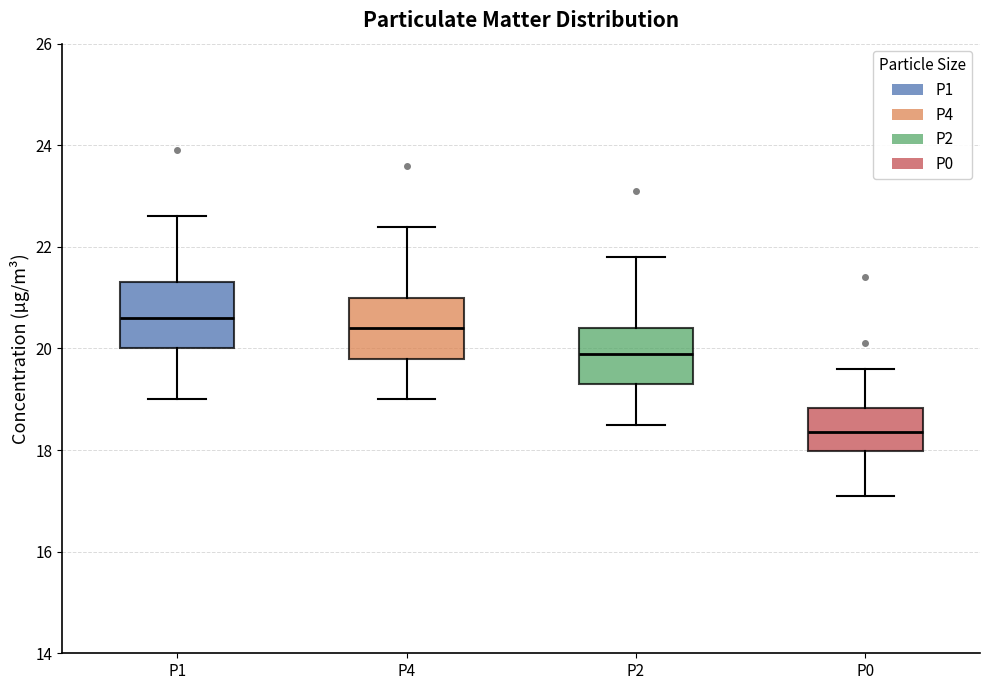

Reading left to right, transcribe this box plot: for each box, give where its median line is, the range the box spans, and where its two whiskers end, as read against the y-axis. The values are not printed on the chart, so give them approximately, as read against the axis.

P1: median 20.6, box 20.0 to 21.4, whiskers 19.0 to 22.6
P4: median 20.4, box 19.8 to 21.0, whiskers 19.0 to 22.4
P2: median 20.0, box 19.4 to 20.4, whiskers 18.6 to 21.8
P0: median 18.4, box 18.0 to 18.8, whiskers 17.2 to 19.6